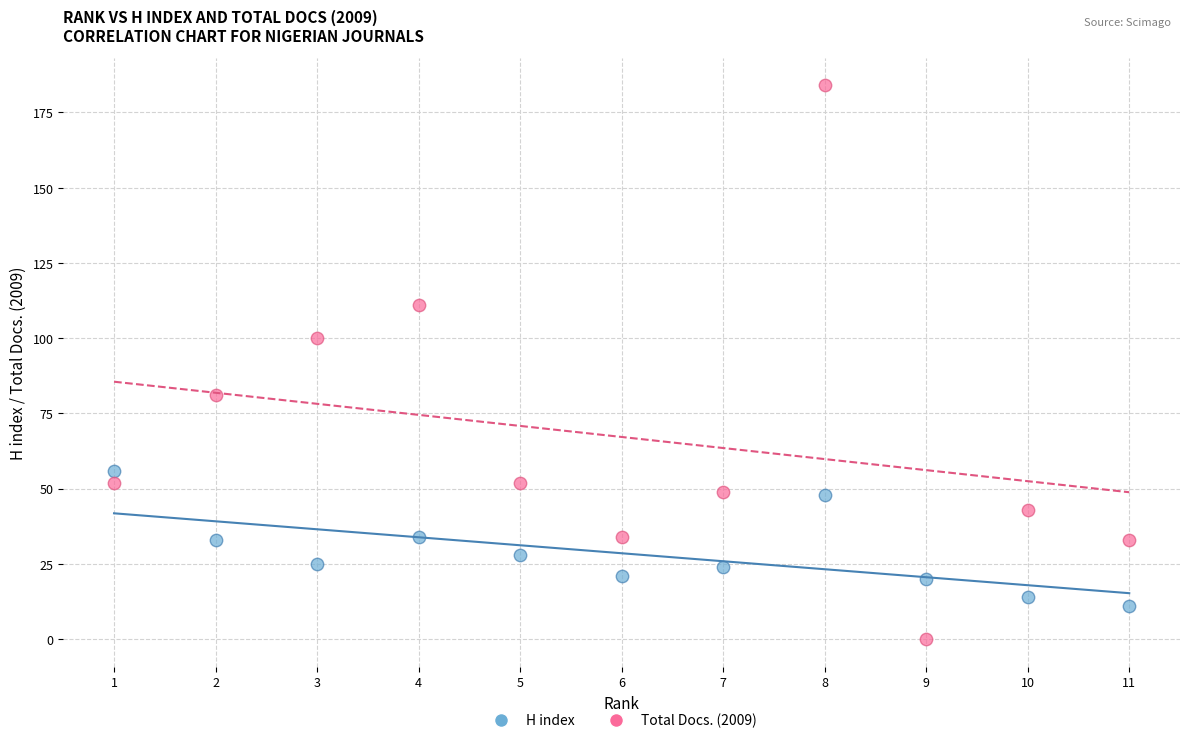

Which series contains the highest Y value?

Total Docs. (2009)